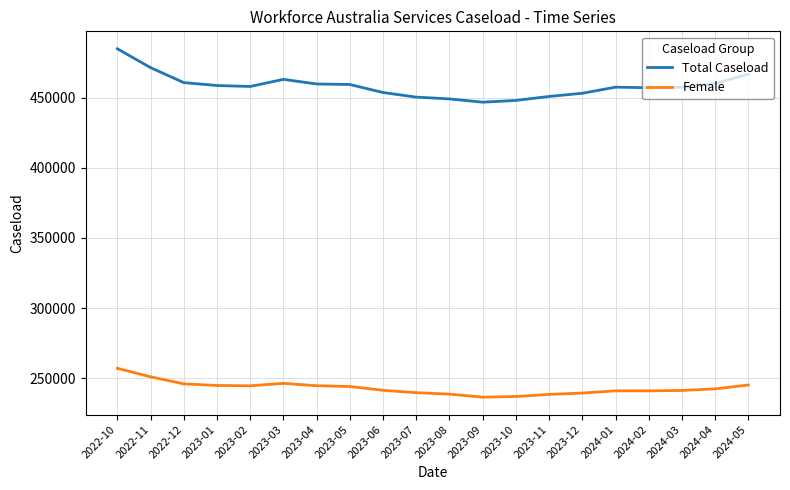

What is the spread (max minus min) of values at 2023-09?

210360